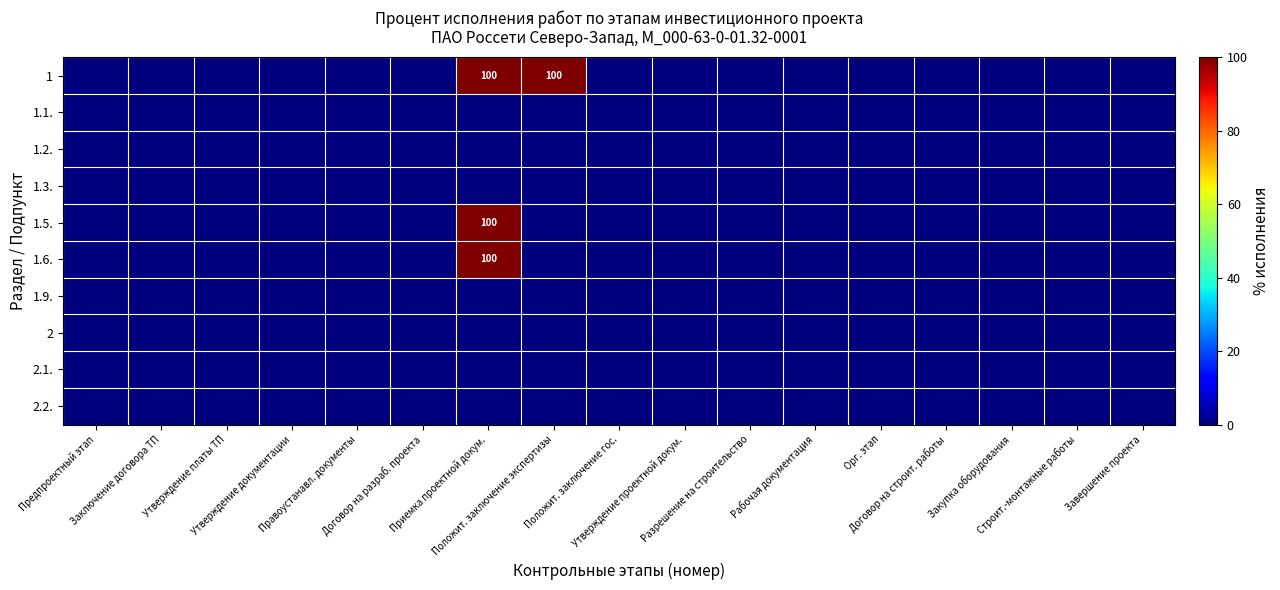

Which category has the lowest value in the 1.3. series?

Предпроектный этап